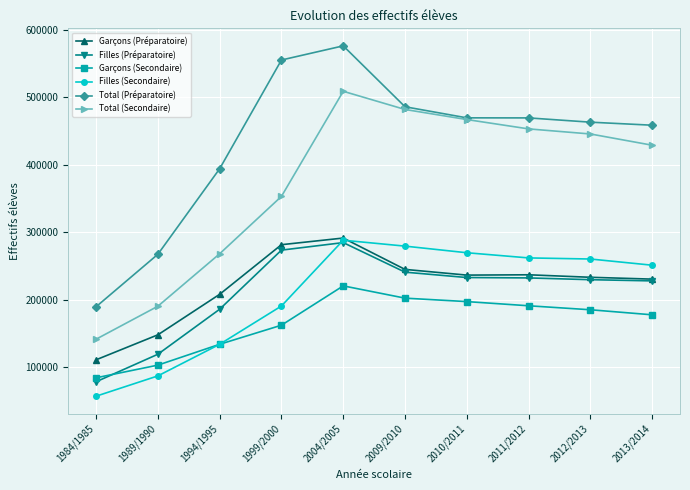

True or false: Filles (Préparatoire) has a value of 372454 at 2013/2014.

False